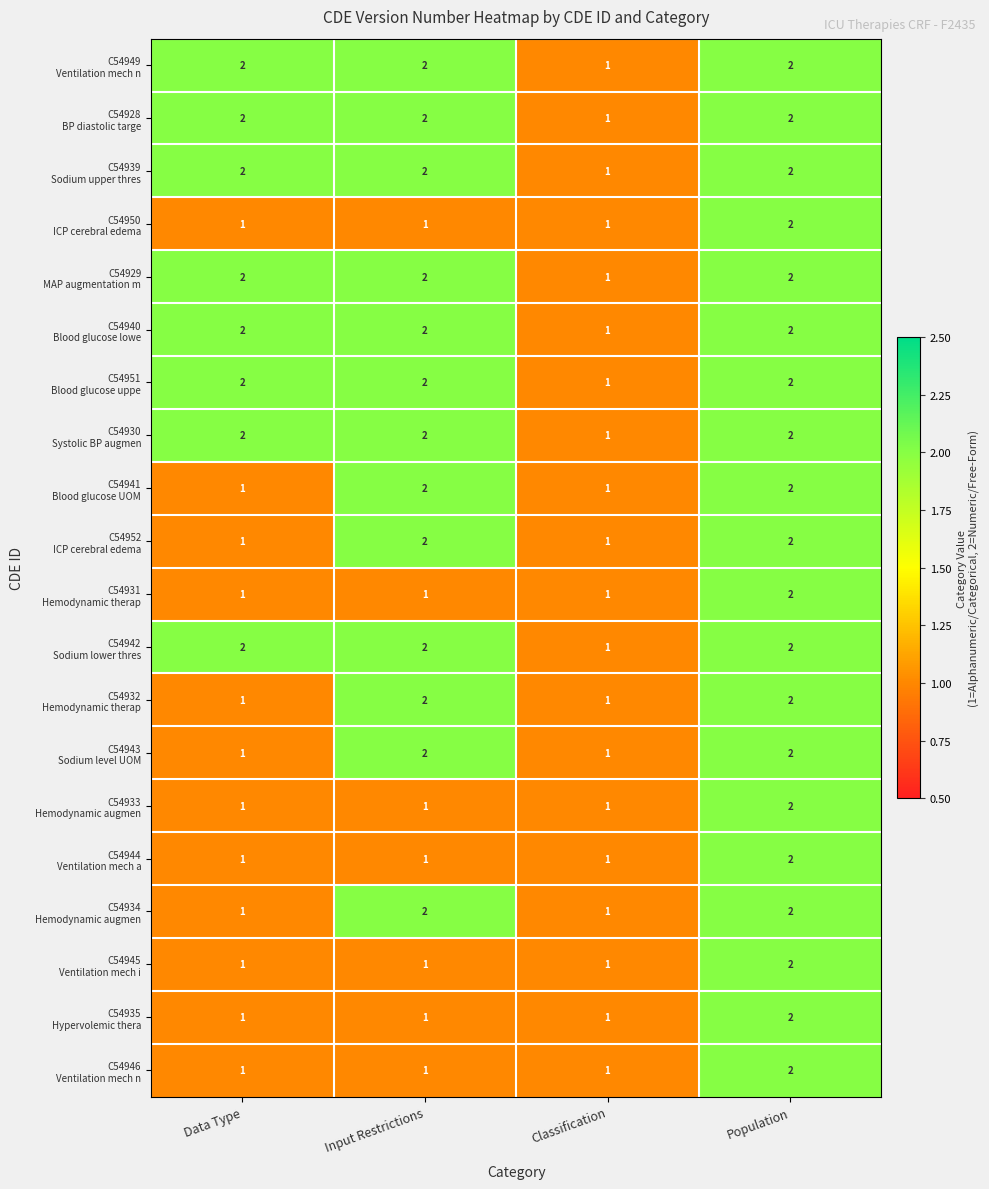

What is the total value across all series at Classification?

20